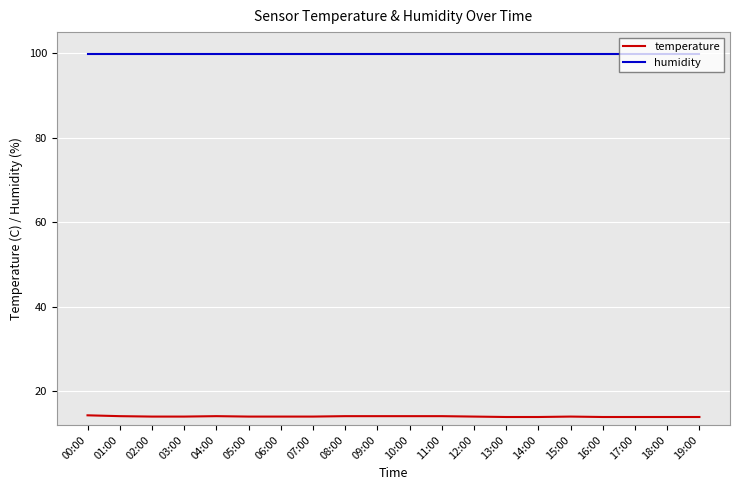

What is the average value of the humidity series?

99.9